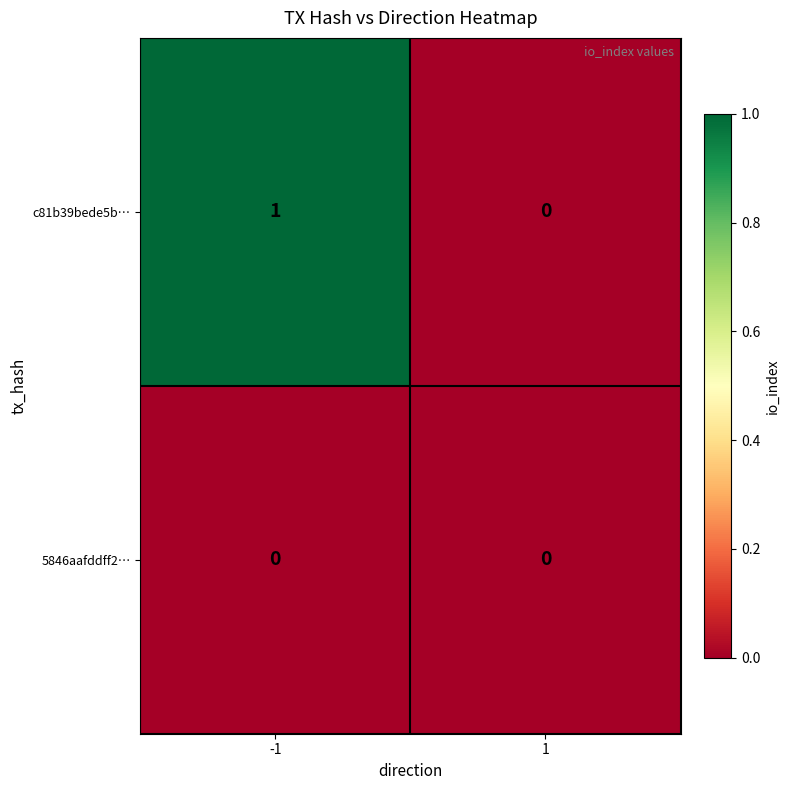

List the series in order of their peak value, lowest first.

5846aafddff2…, c81b39bede5b…